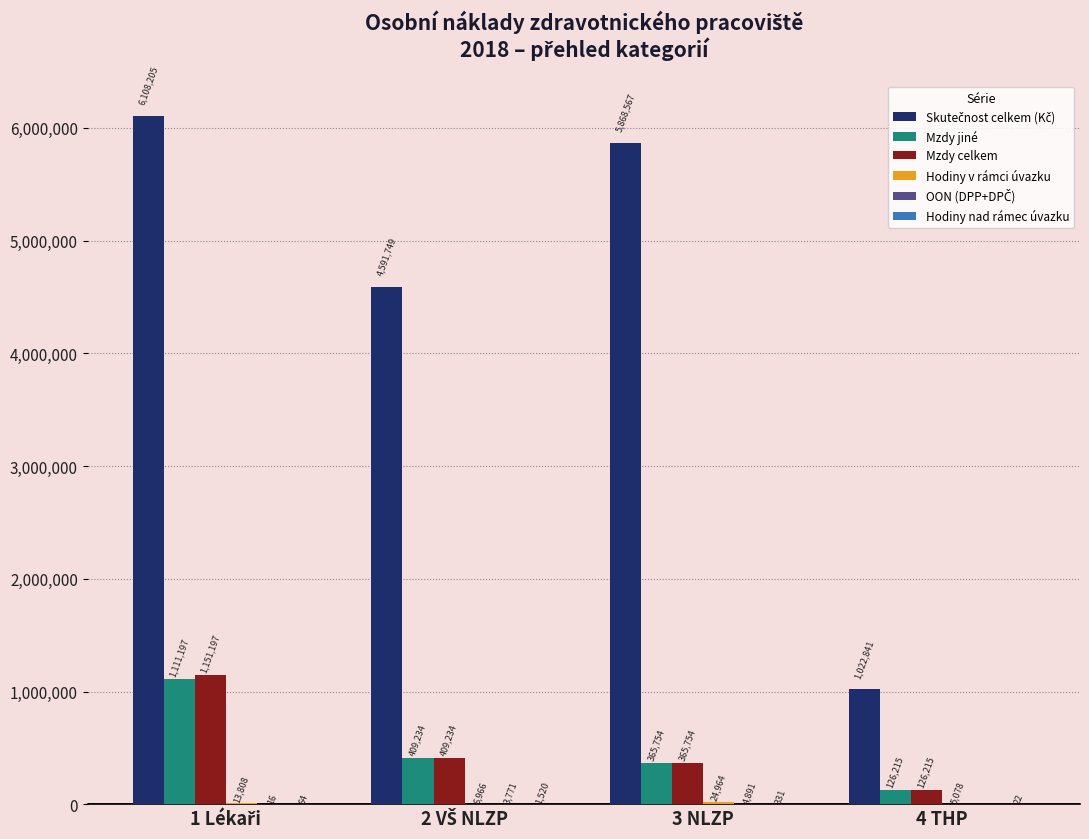

What is the maximum value shown in the chart?

6108205.0